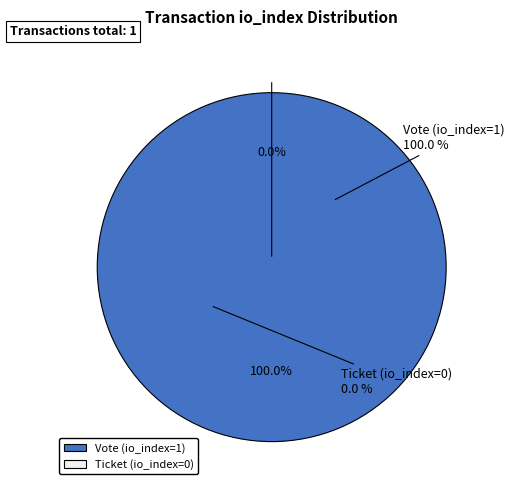

Is the sum of Ticket (io_index=0) and Vote (io_index=1) greater than half?

Yes